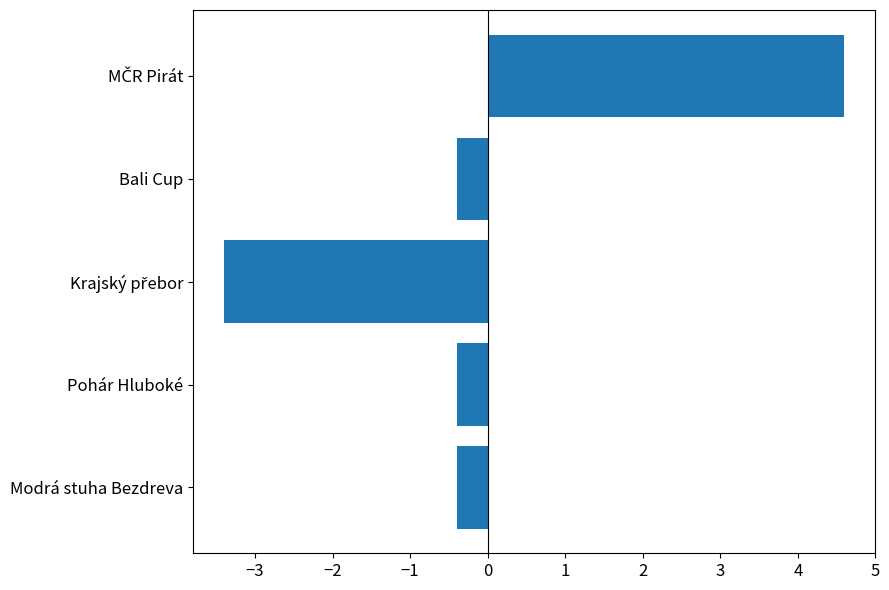

What is the difference between the maximum and minimum values?

8.0